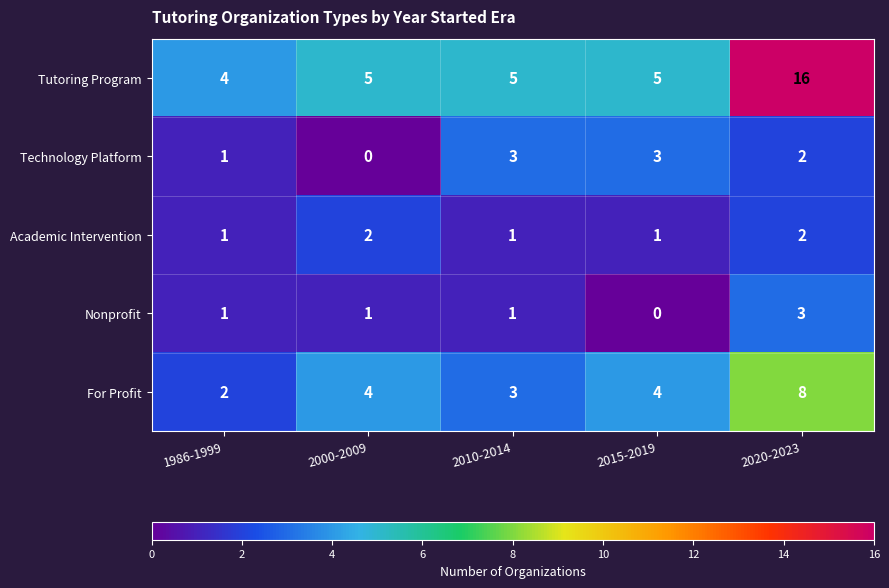

Reading left to right, extract all data points from this chart.

Tutoring Program: 1986-1999=4	2000-2009=5	2010-2014=5	2015-2019=5	2020-2023=16
Technology Platform: 1986-1999=1	2000-2009=0	2010-2014=3	2015-2019=3	2020-2023=2
Academic Intervention: 1986-1999=1	2000-2009=2	2010-2014=1	2015-2019=1	2020-2023=2
Nonprofit: 1986-1999=1	2000-2009=1	2010-2014=1	2015-2019=0	2020-2023=3
For Profit: 1986-1999=2	2000-2009=4	2010-2014=3	2015-2019=4	2020-2023=8